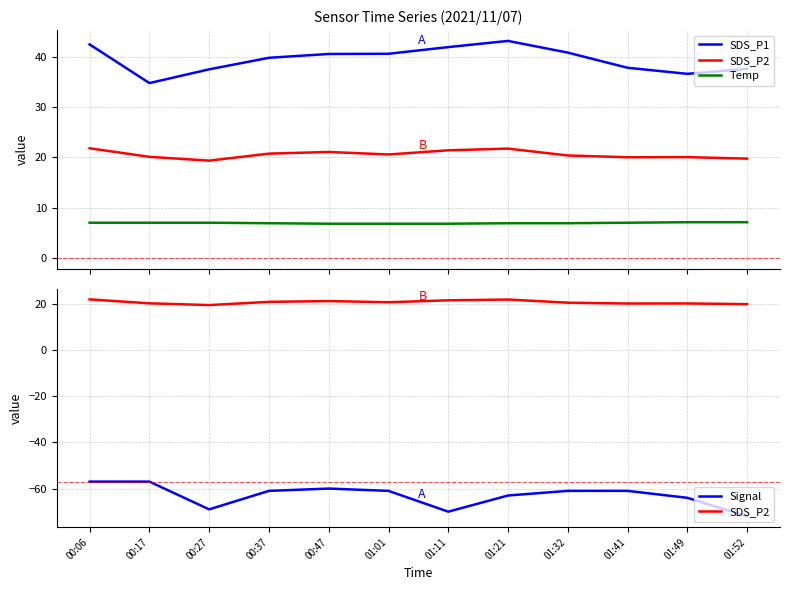

Which series has the largest total across all categories?

SDS_P1